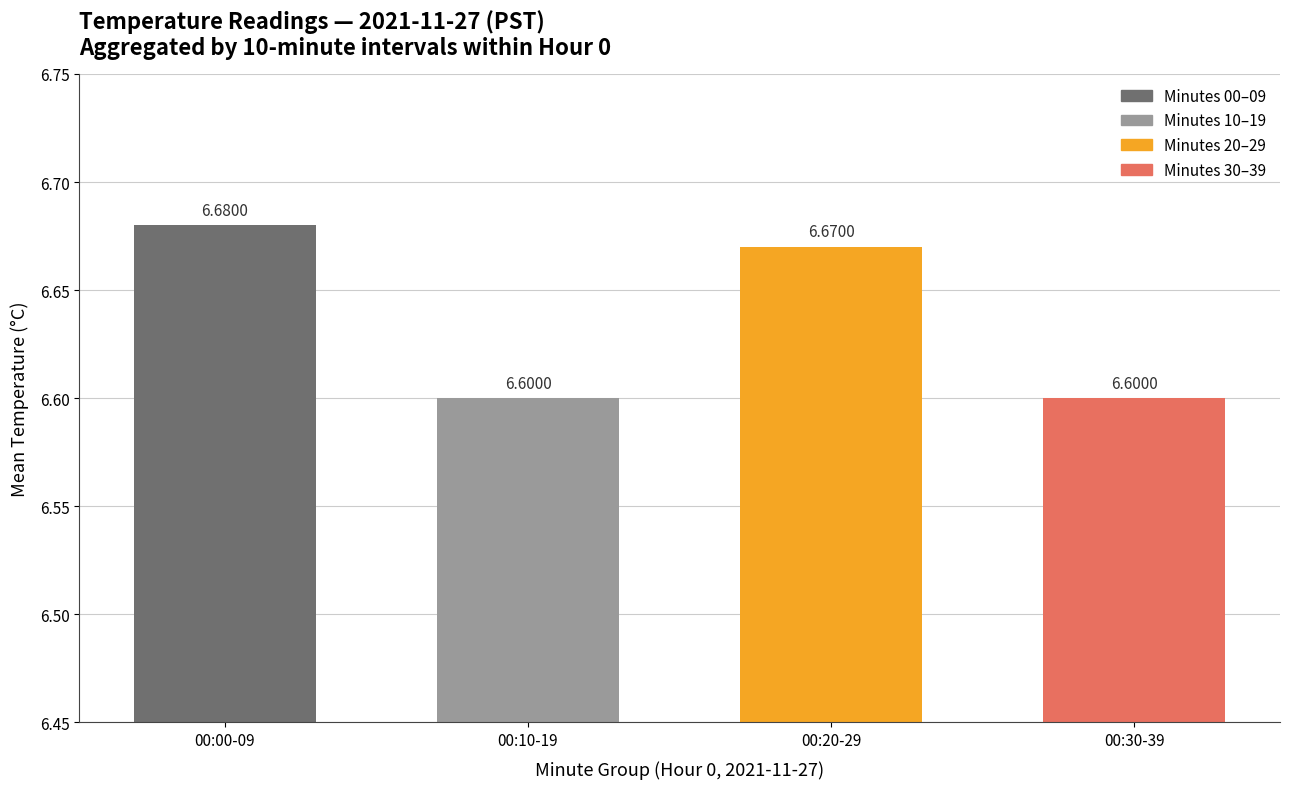

What is the difference between the maximum and second lowest values?

0.1